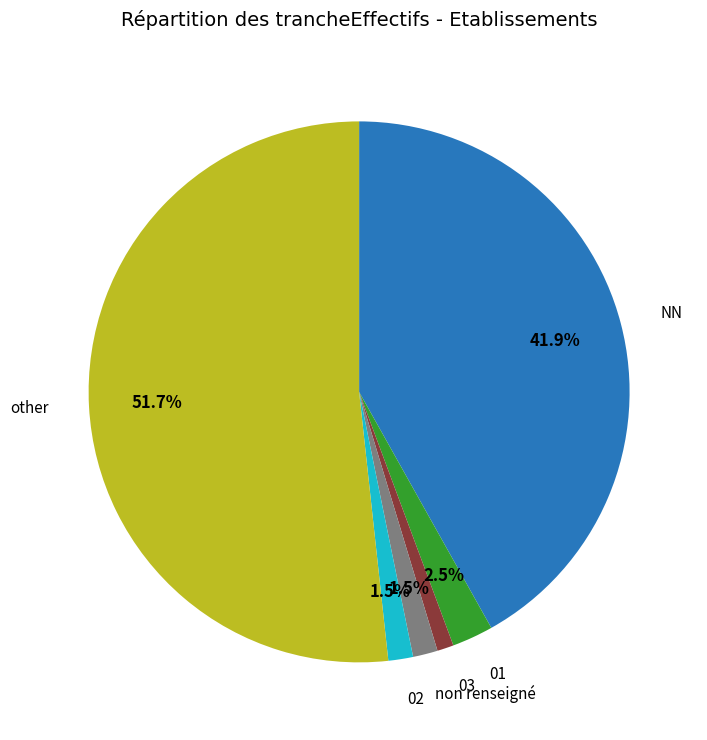

Is there a majority slice in this chart?

Yes